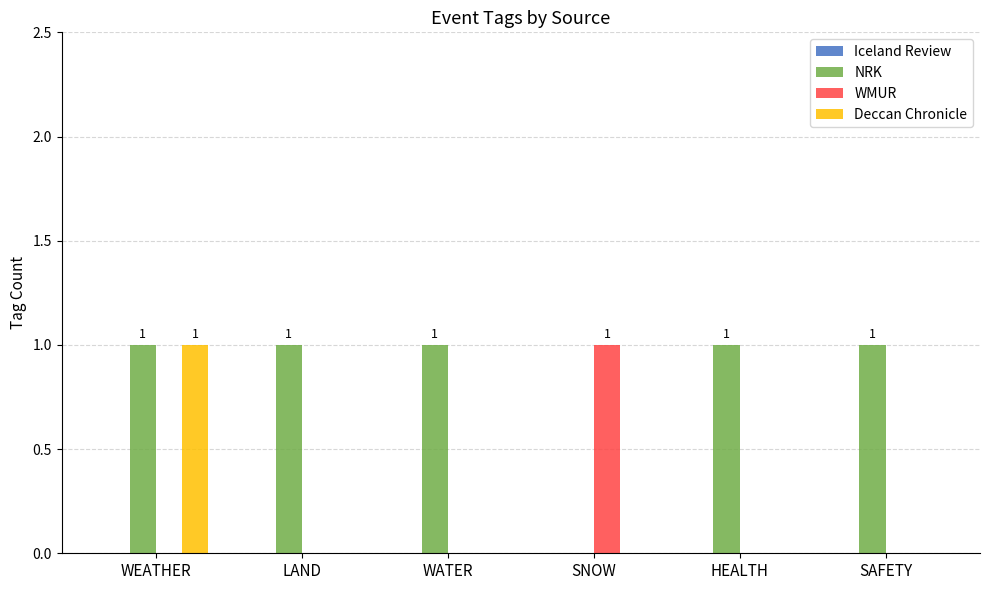

Reading left to right, extract all data points from this chart.

NRK: WEATHER=1	LAND=1	WATER=1	SNOW=0	HEALTH=1	SAFETY=1
WMUR: WEATHER=0	LAND=0	WATER=0	SNOW=1	HEALTH=0	SAFETY=0
Deccan Chronicle: WEATHER=1	LAND=0	WATER=0	SNOW=0	HEALTH=0	SAFETY=0